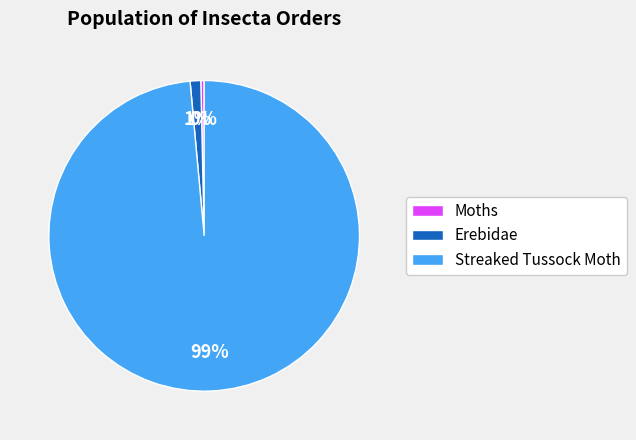

Count the number of slices in the pie.

3